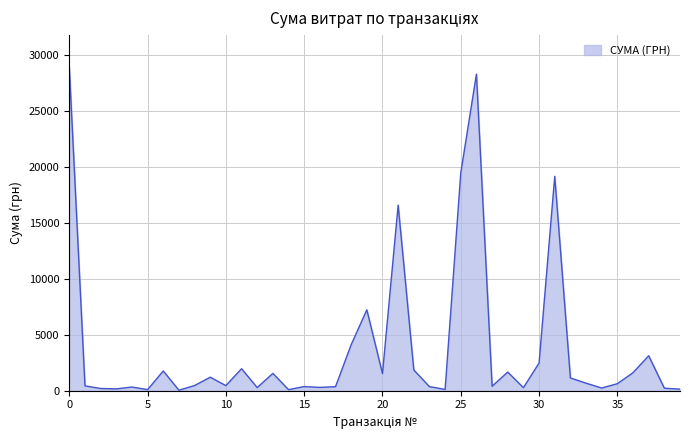

What is the difference between the maximum and minimum values?

28850.8